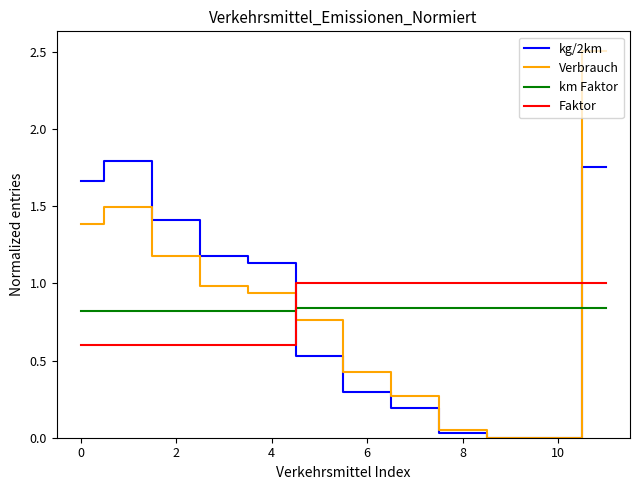

How many intersections are there between Verbrauch and km Faktor?

2